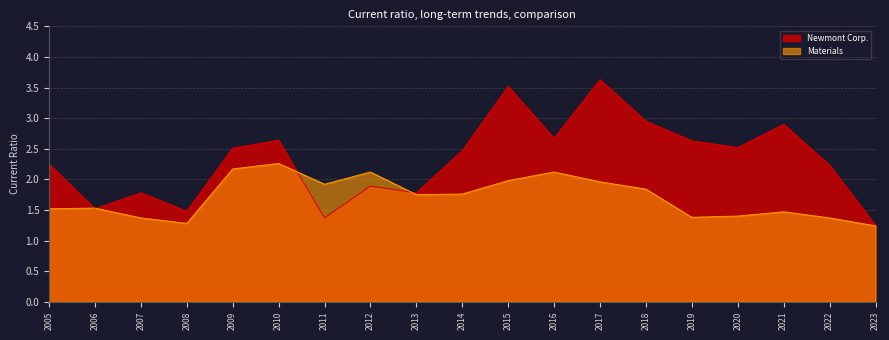

Read the Newmont Corp. value at 2016.

2.7